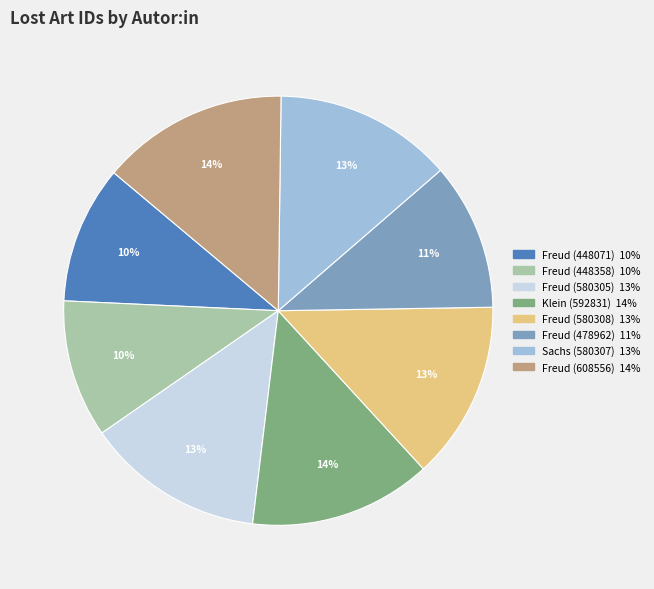

Count the number of slices in the pie.

8